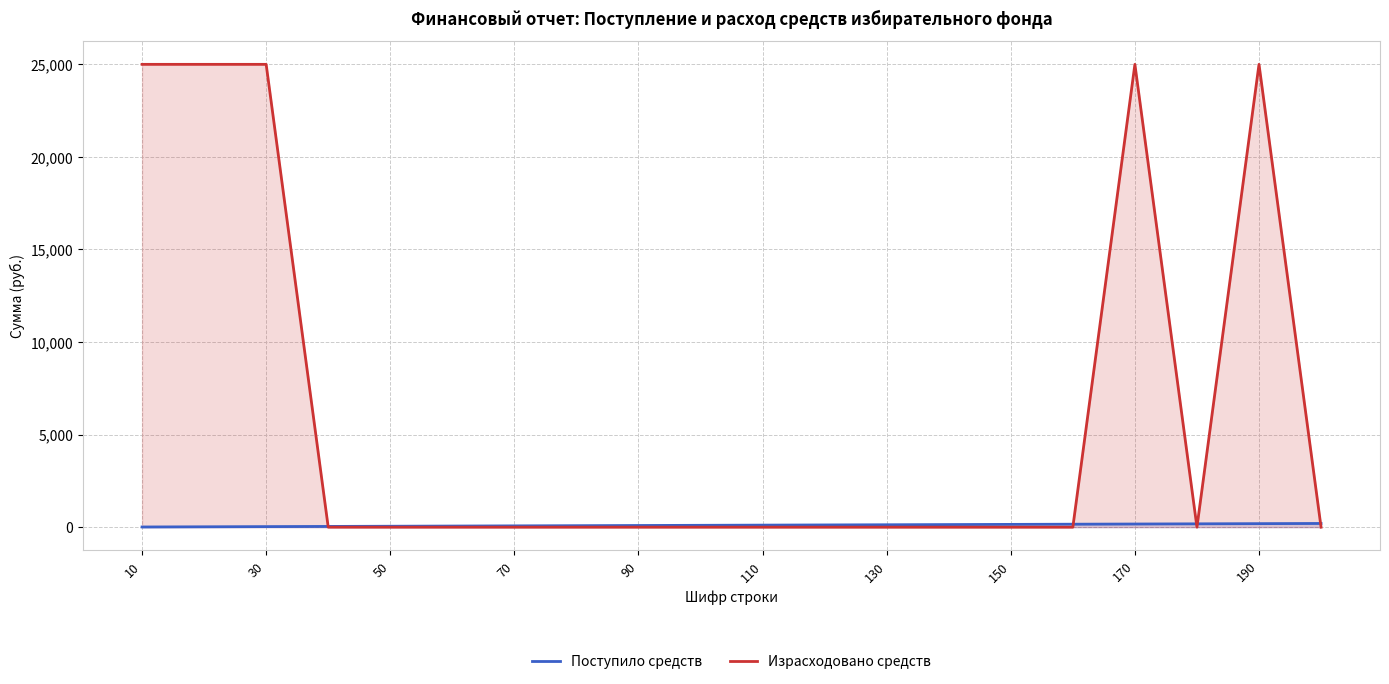

Which series has the largest total across all categories?

Израсходовано средств